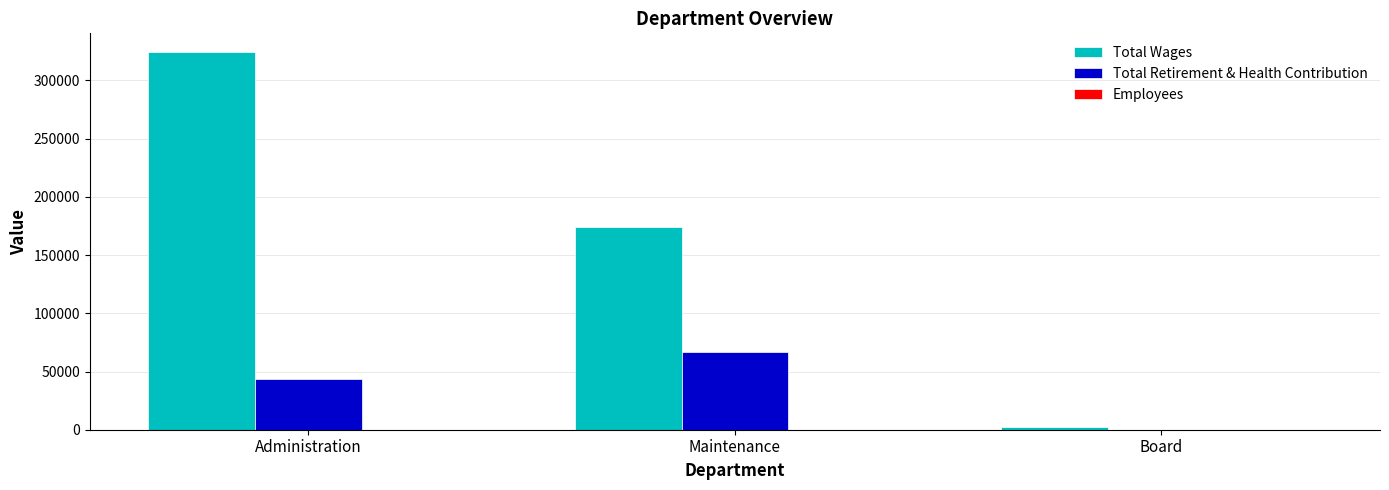

How many distinct data groups are displayed?

3